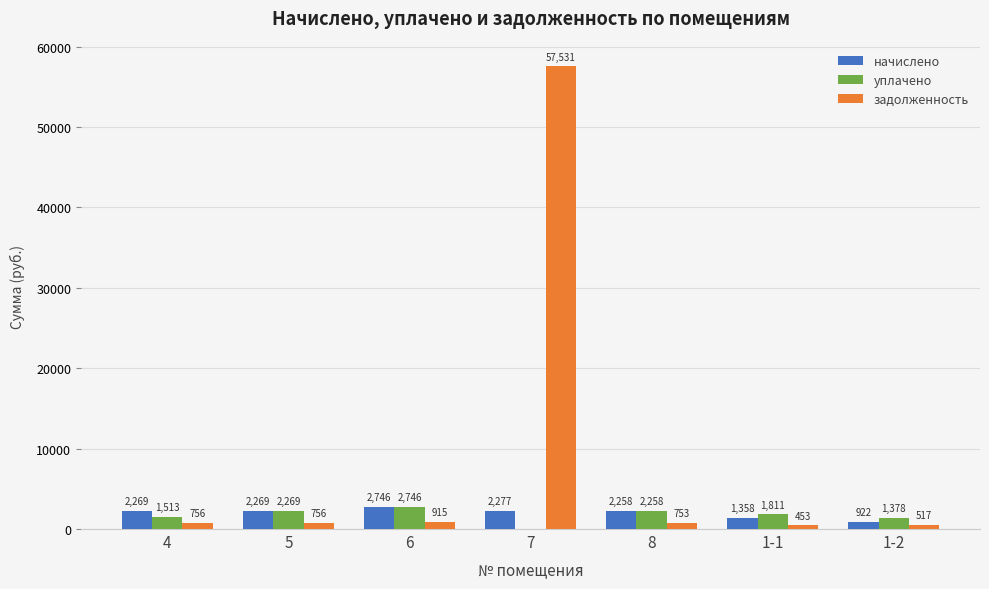

The value of начислено at 6 is 2745.8. True or false?

True